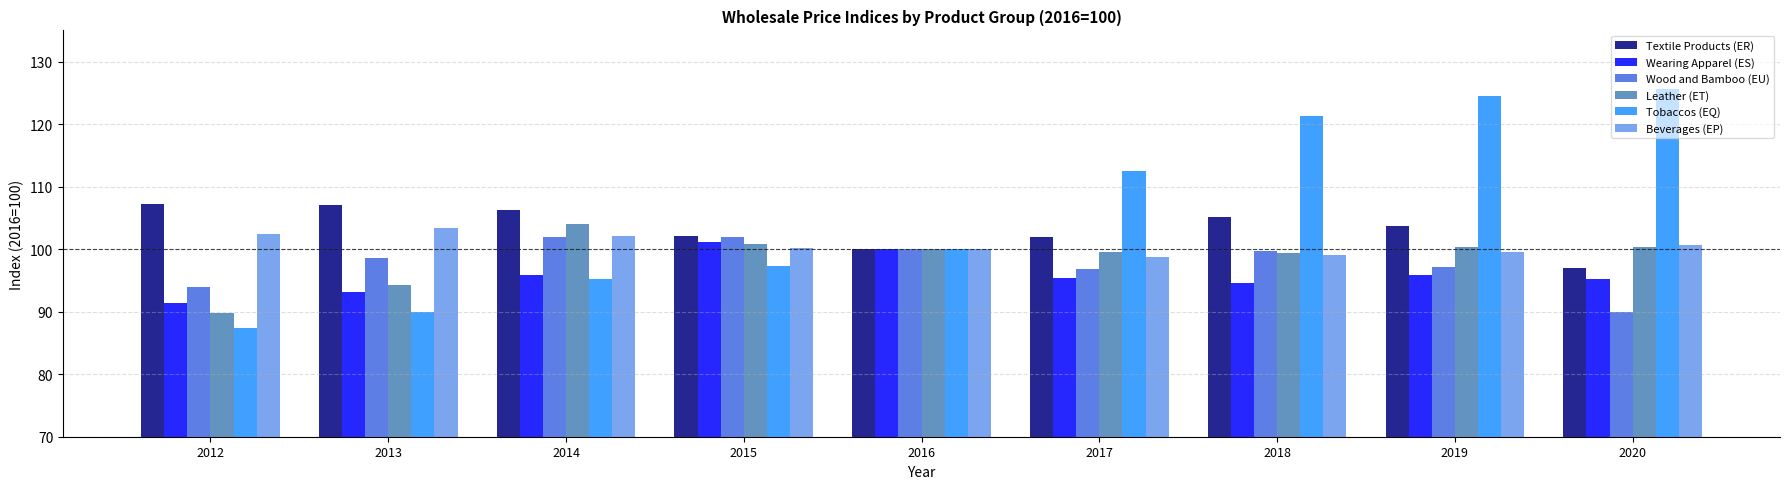

At which label does Wearing Apparel (ES) first exceed 95?

2014